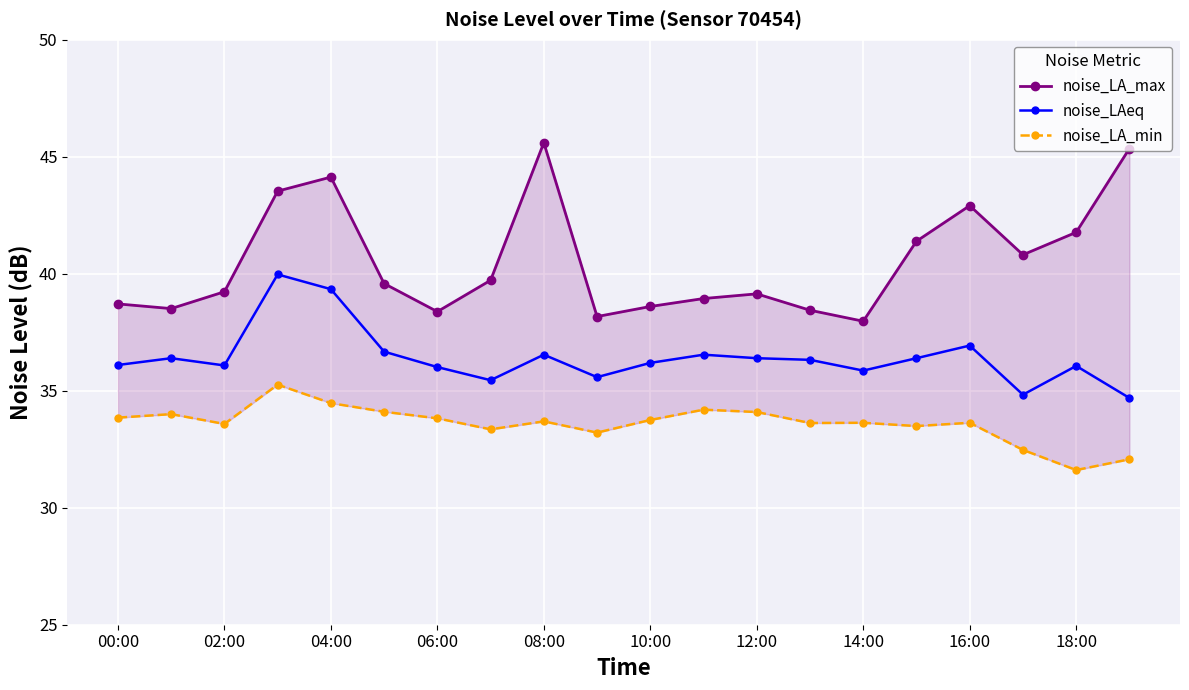

Does the chart display data point markers on the line(s)?

Yes